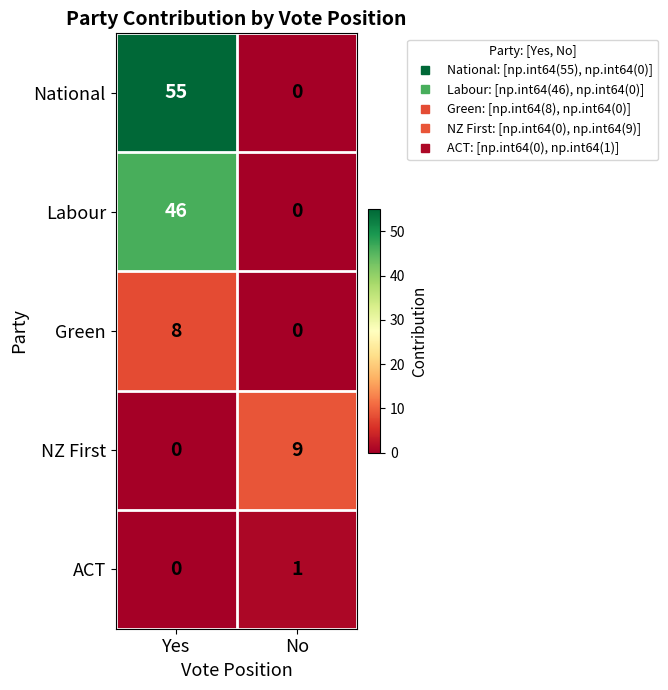

Which category has the highest value in the NZ First series?

No